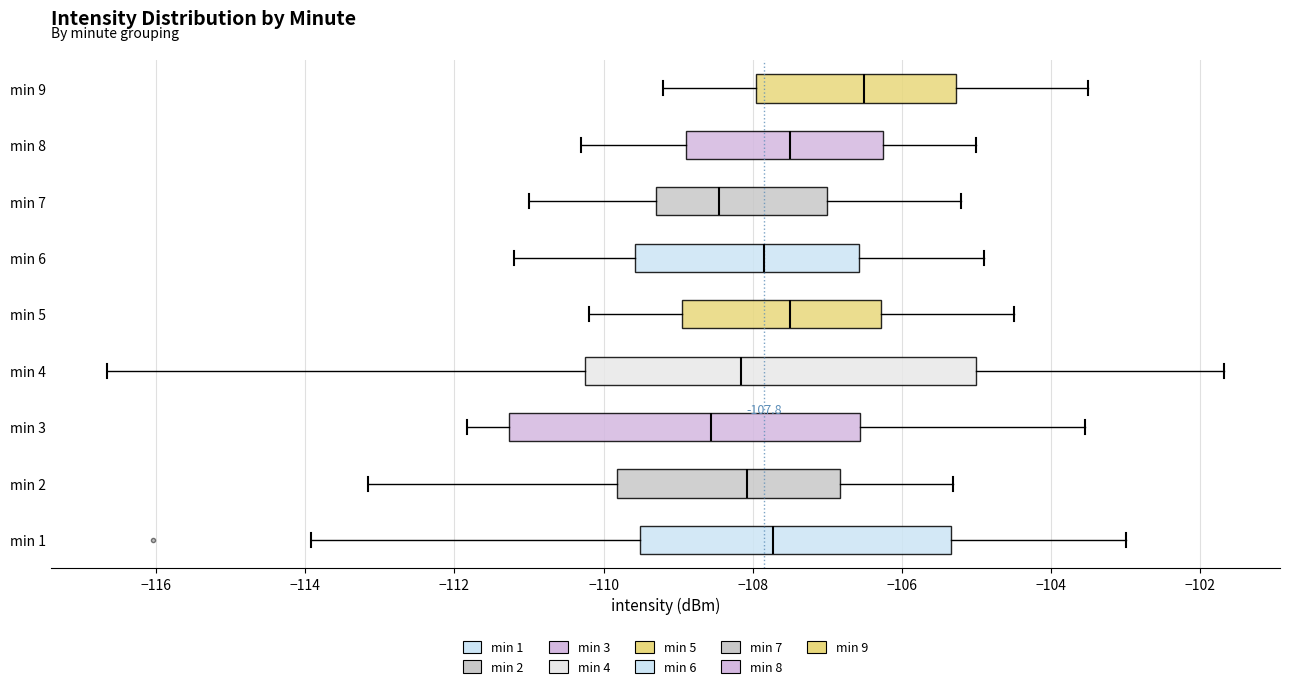

Comparing the boxes themselves (not the whiskers), which one is the widest?

min 4